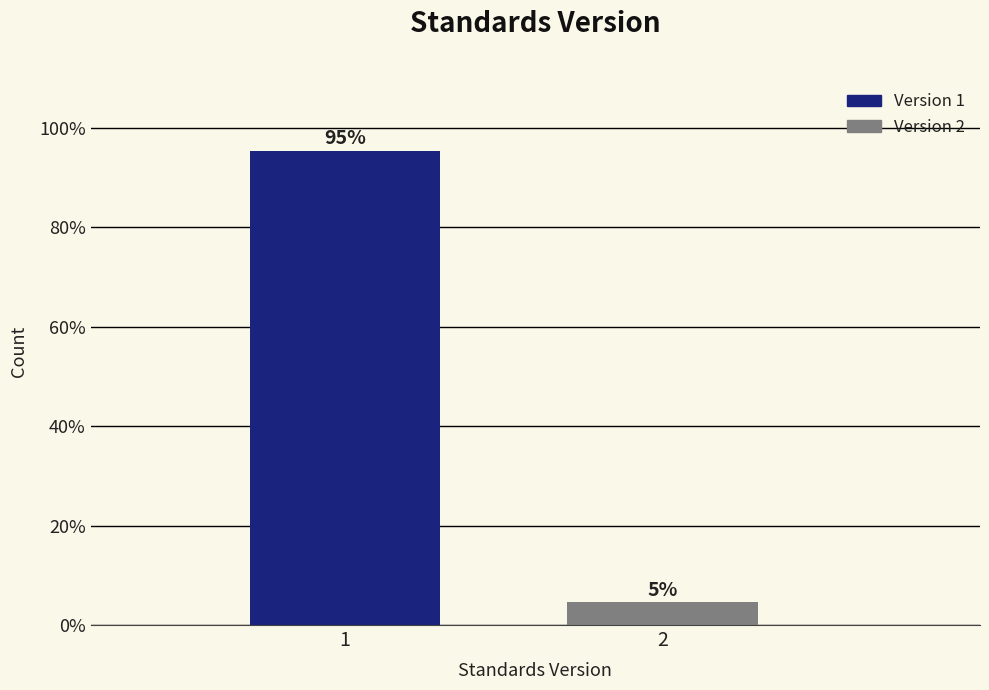

What is the value of the 2nd bar from the left?

4.6